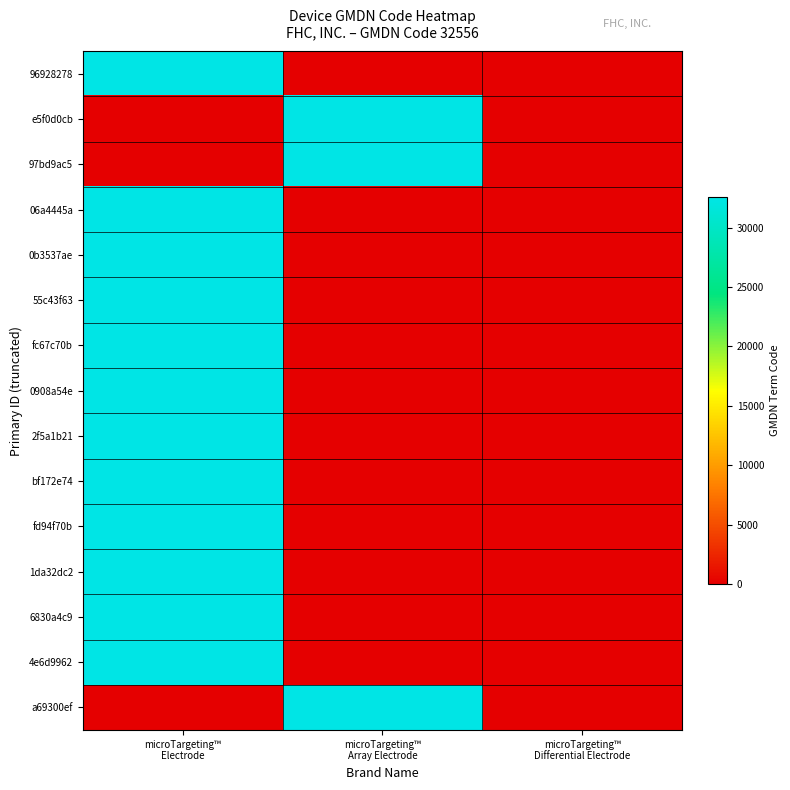

Rank the series by their maximum value, from lowest to highest.

96928278, e5f0d0cb, 97bd9ac5, 06a4445a, 0b3537ae, 55c43f63, fc67c70b, 0908a54e, 2f5a1b21, bf172e74, fd94f70b, 1da32dc2, 6830a4c9, 4e6d9962, a69300ef